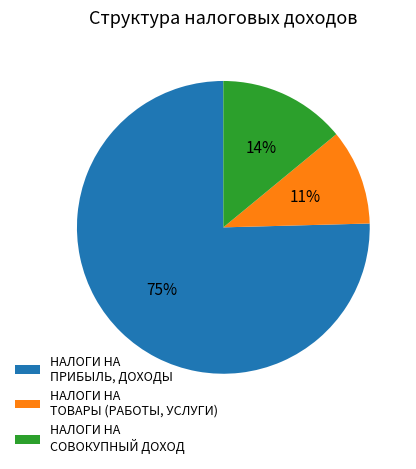

Which slice is the largest?

НАЛОГИ НА ПРИБЫЛЬ, ДОХОДЫ